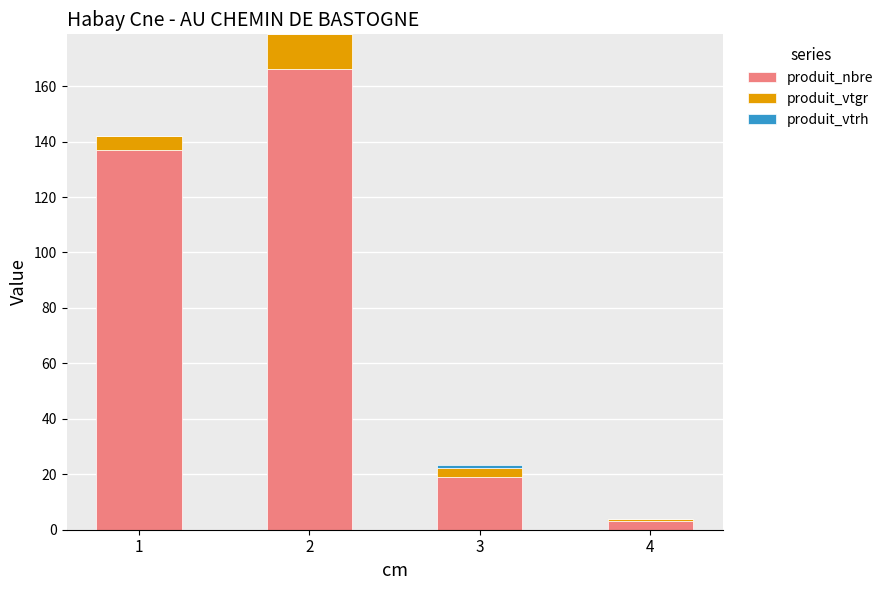

What is the total value across all series at 1?

142.1